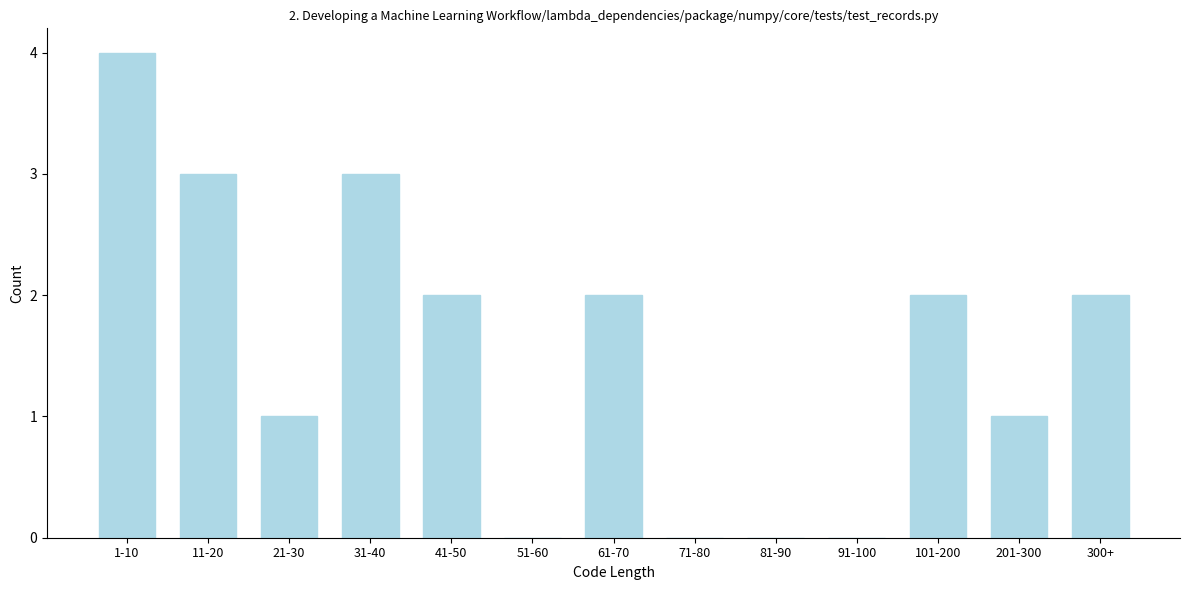

Reading right to left, list all the values displayed in this chart.

300+=2	201-300=1	101-200=2	91-100=0	81-90=0	71-80=0	61-70=2	51-60=0	41-50=2	31-40=3	21-30=1	11-20=3	1-10=4